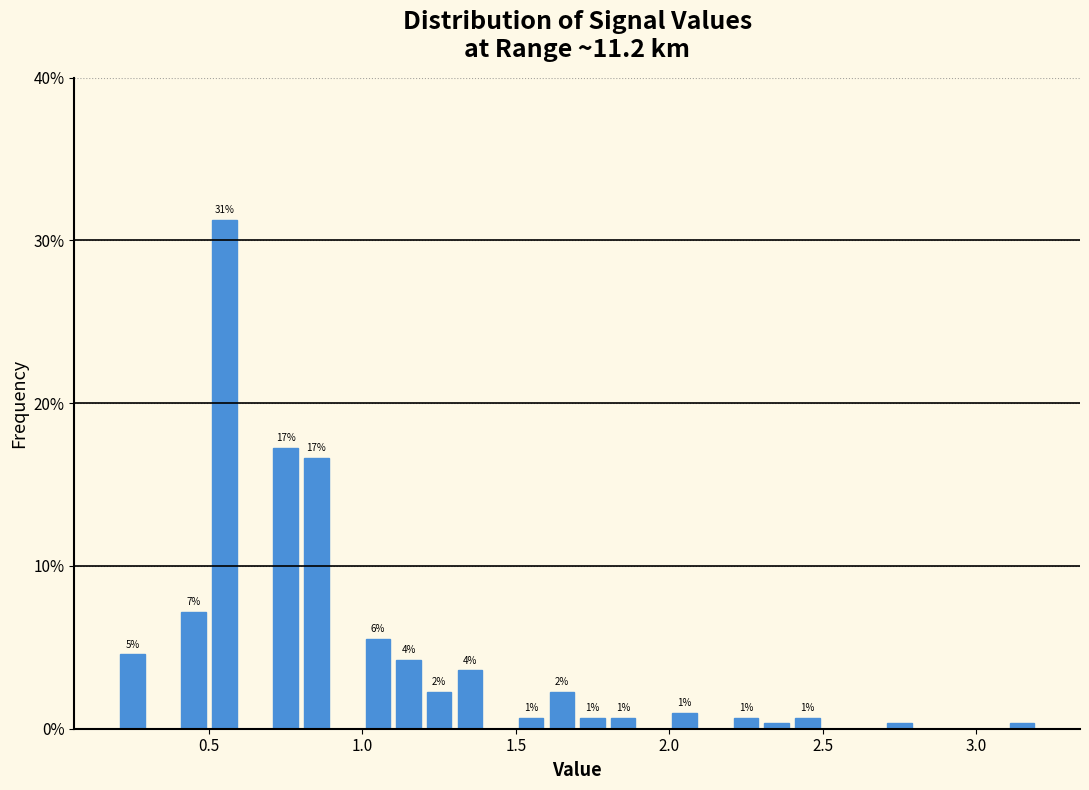

Around what value on the x-axis is the tallest bar? Give the approximate position of its centre, as read against the axis.

0.55